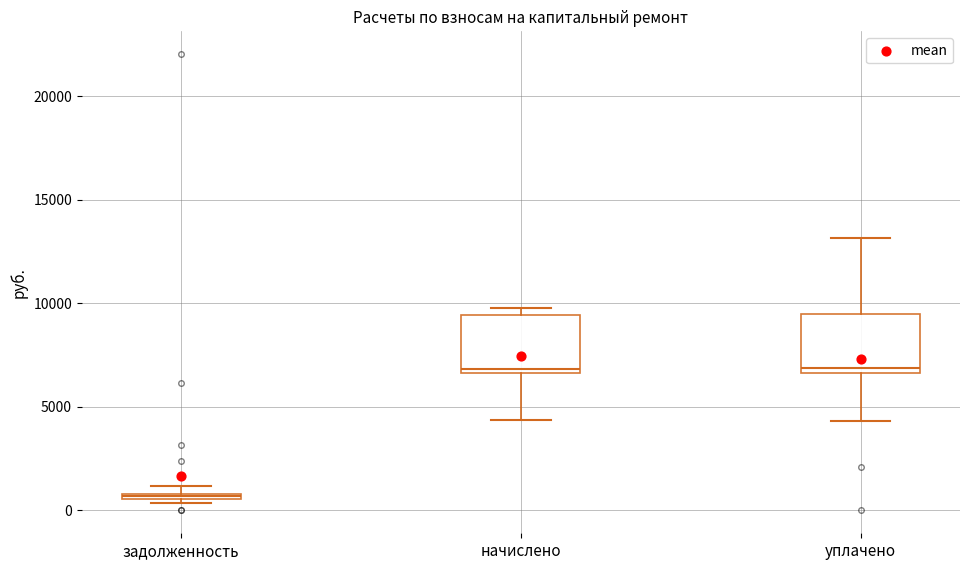

Where does the median line of the box for начислено sit on the y-axis? The values are not printed on the chart, so give them approximately, as read against the axis.

7000